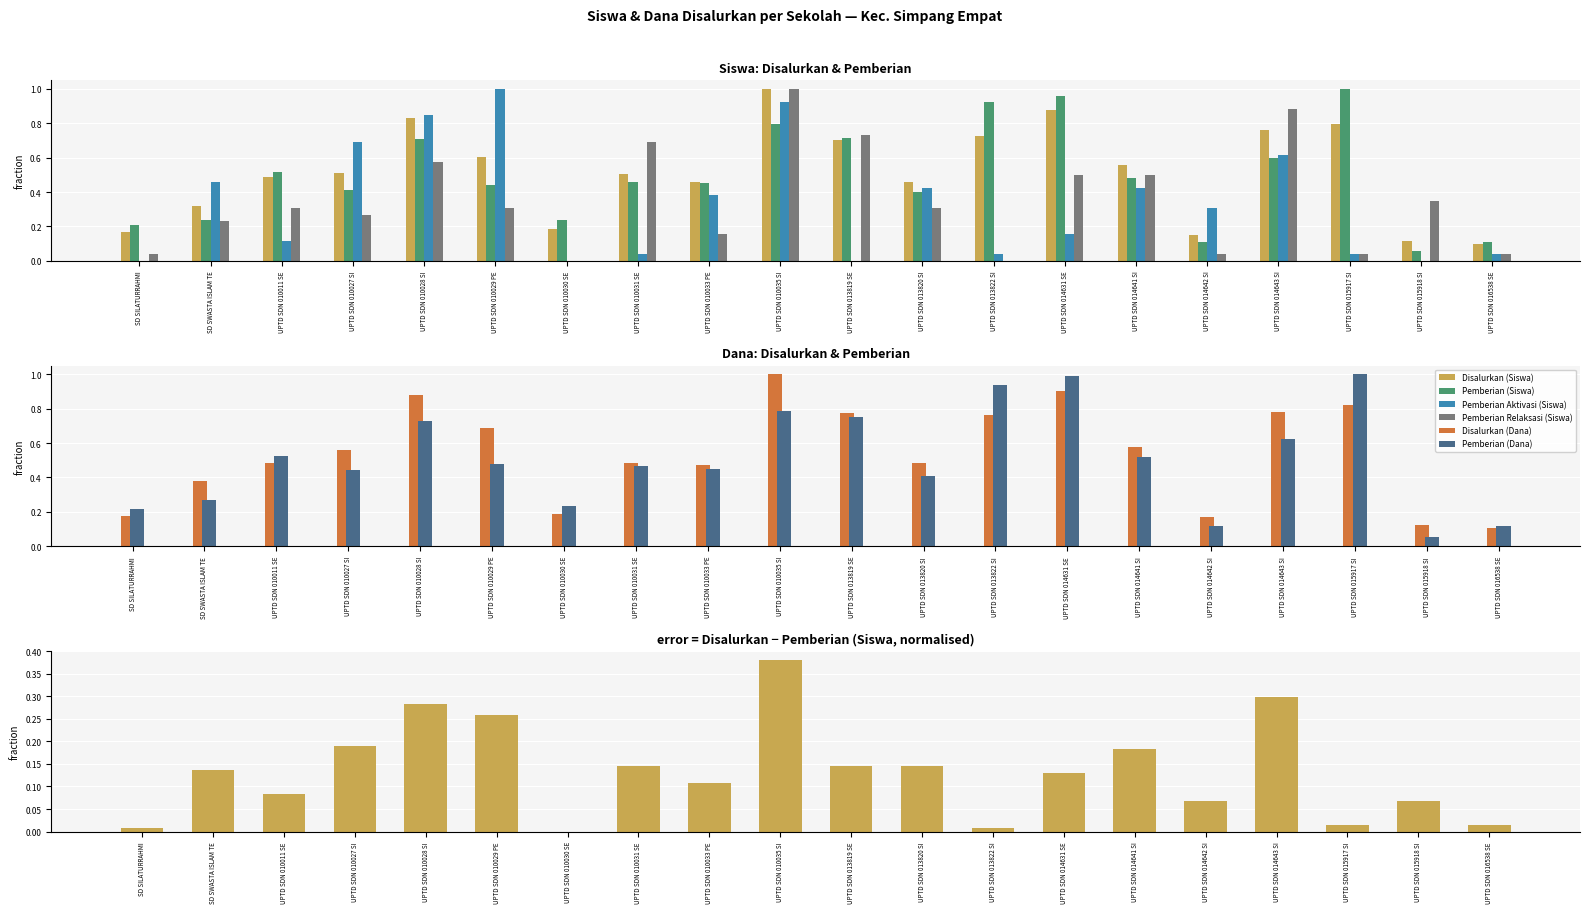

What are all the series names shown in the legend?

Disalurkan (Siswa), Pemberian (Siswa), Pemberian Aktivasi (Siswa), Pemberian Relaksasi (Siswa), Disalurkan (Dana), Pemberian (Dana)